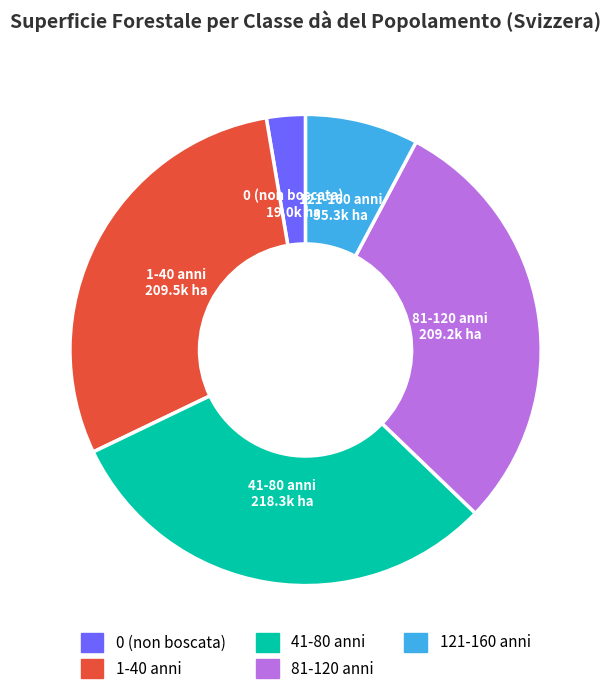

Does 0 (non boscata) account for over 50% of the chart?

No